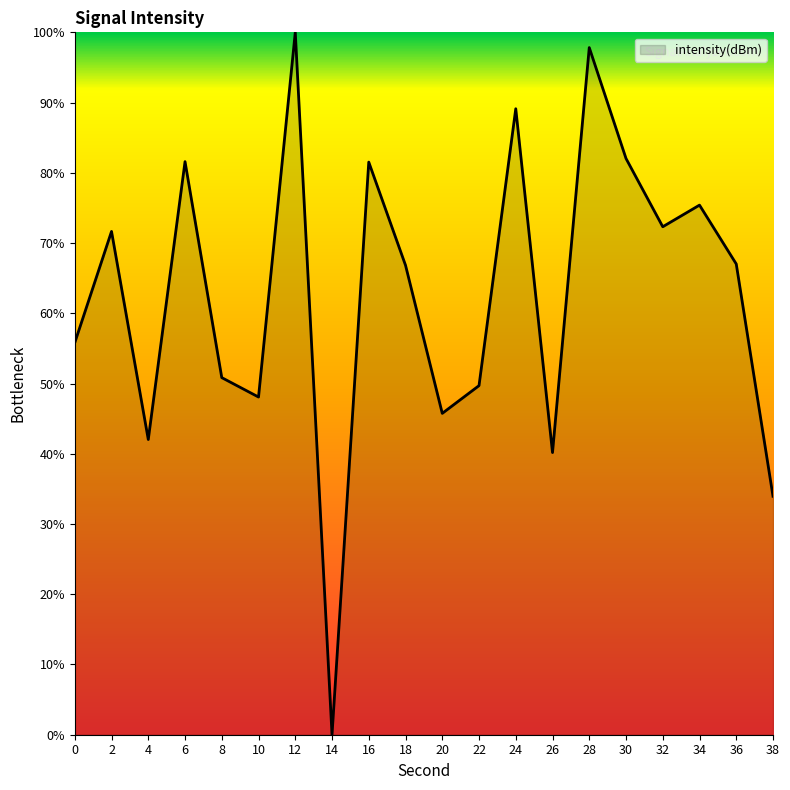

True or false: the data shows 71.7 at 2.

True